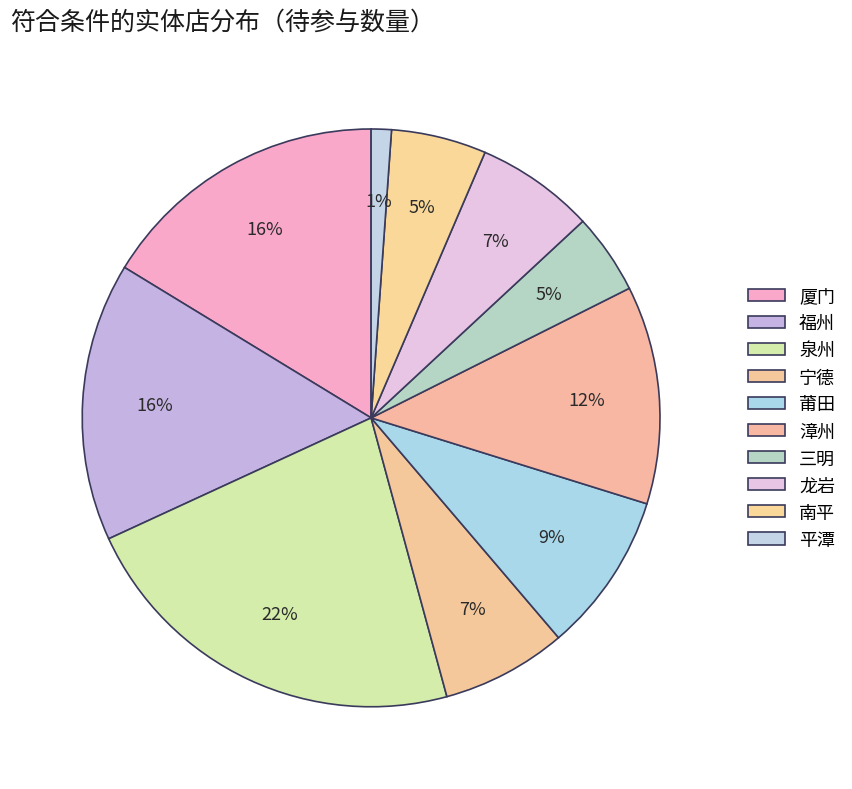

What is the largest slice in the pie chart?

泉州